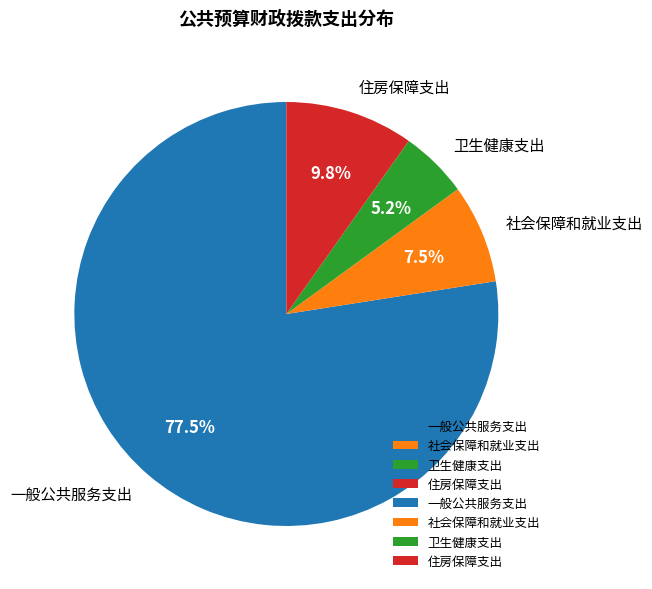

Between 住房保障支出 and 社会保障和就业支出, which is larger?

住房保障支出